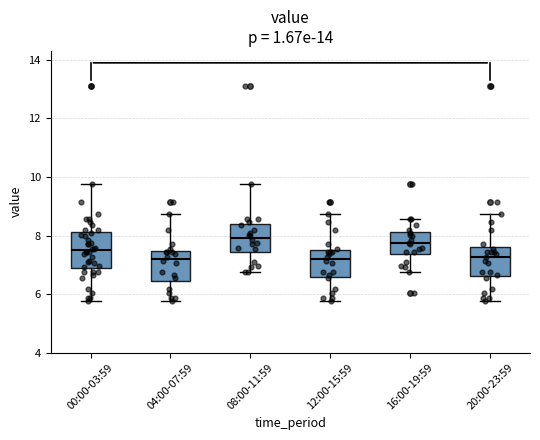

Where does the lower whisker of the box for 12:00-15:59 end on the y-axis? The values are not printed on the chart, so give them approximately, as read against the axis.

5.8